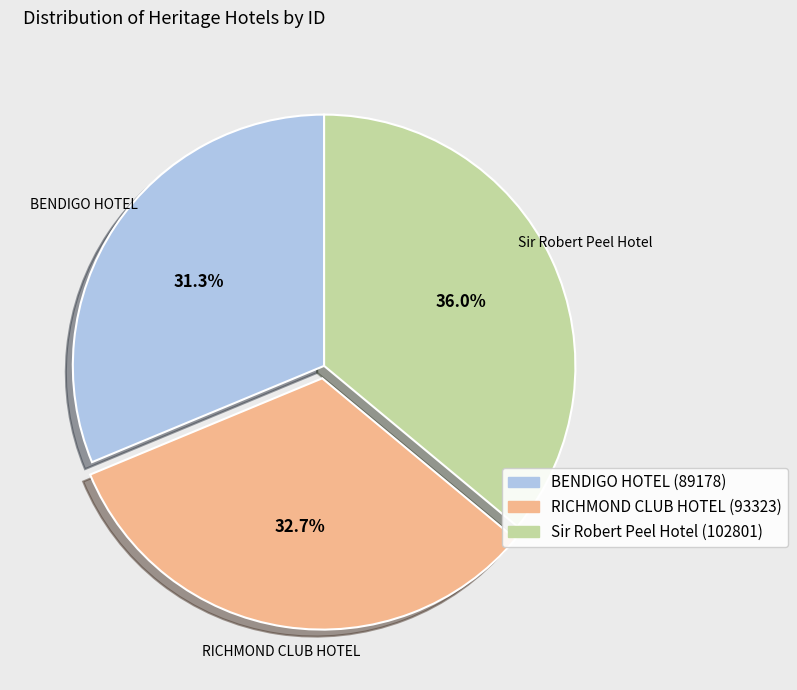

Is the sum of BENDIGO HOTEL and Sir Robert Peel Hotel greater than half?

Yes